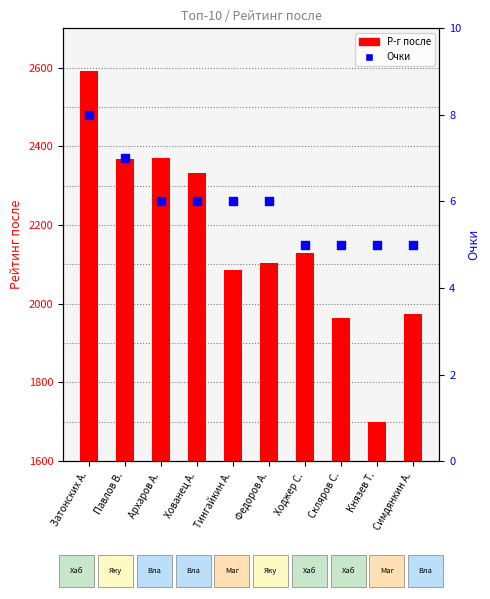

Which series reaches the maximum Y coordinate?

Р-г после